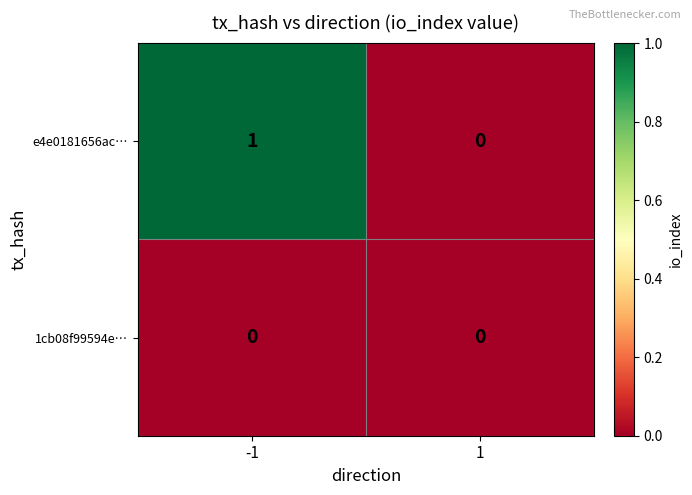

Which series changed the most between -1 and 1?

e4e0181656ac…